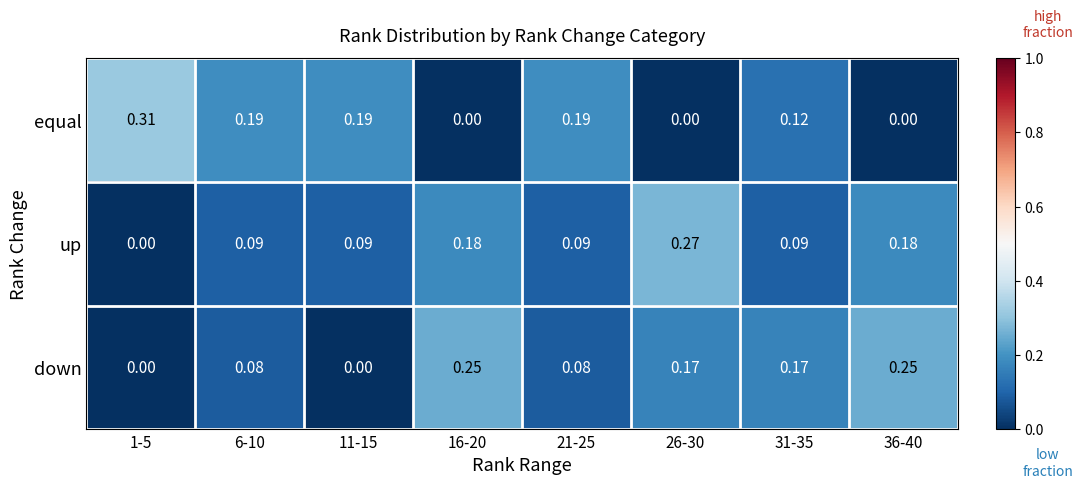

Is the value of equal at 36-40 greater than the value of down at 36-40?

No